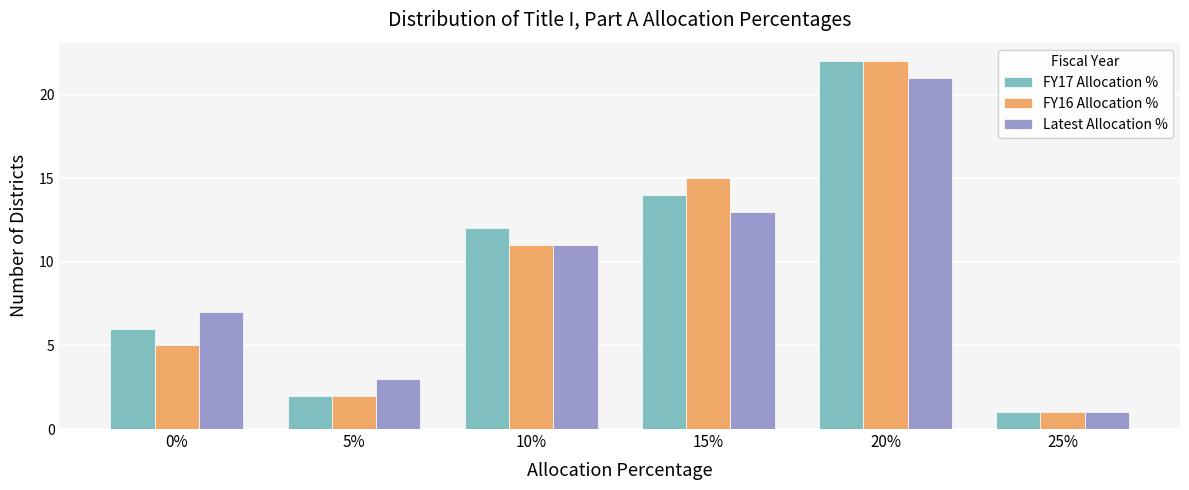

What position from the left is 20%?

5